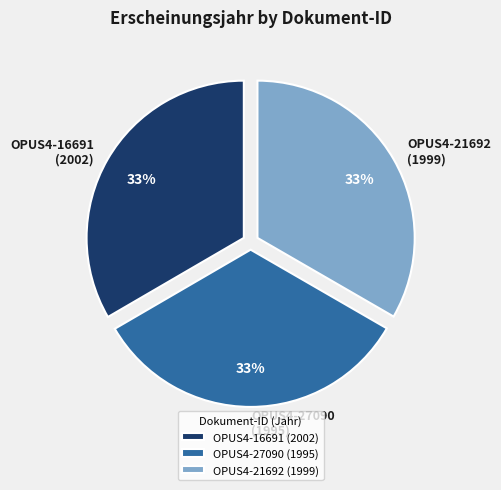

Does OPUS4-21692 (1999) represent more than half of the total?

No